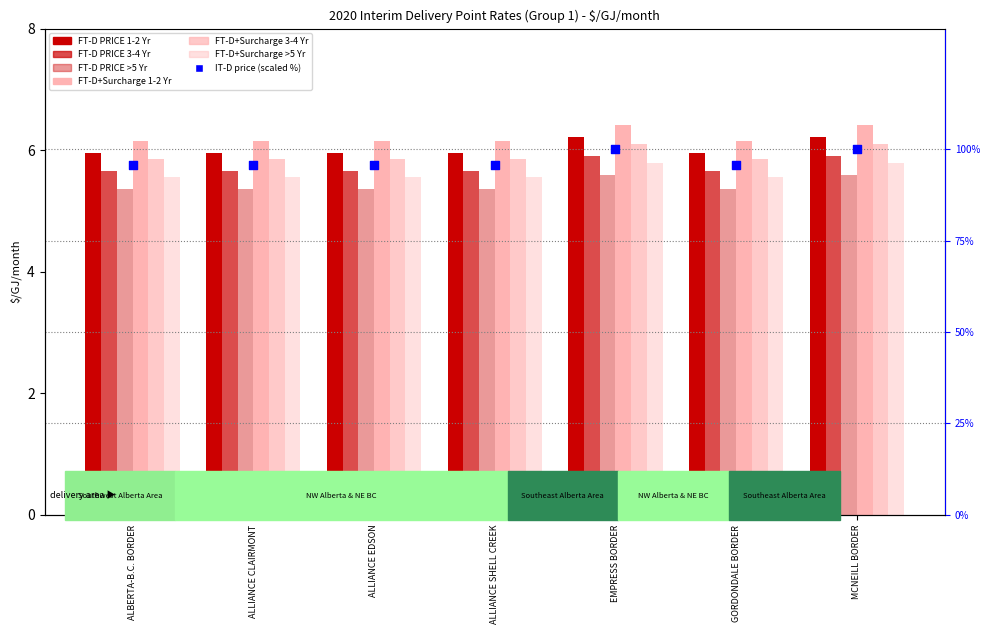

At which category is the sum across all series the highest?

EMPRESS BORDER